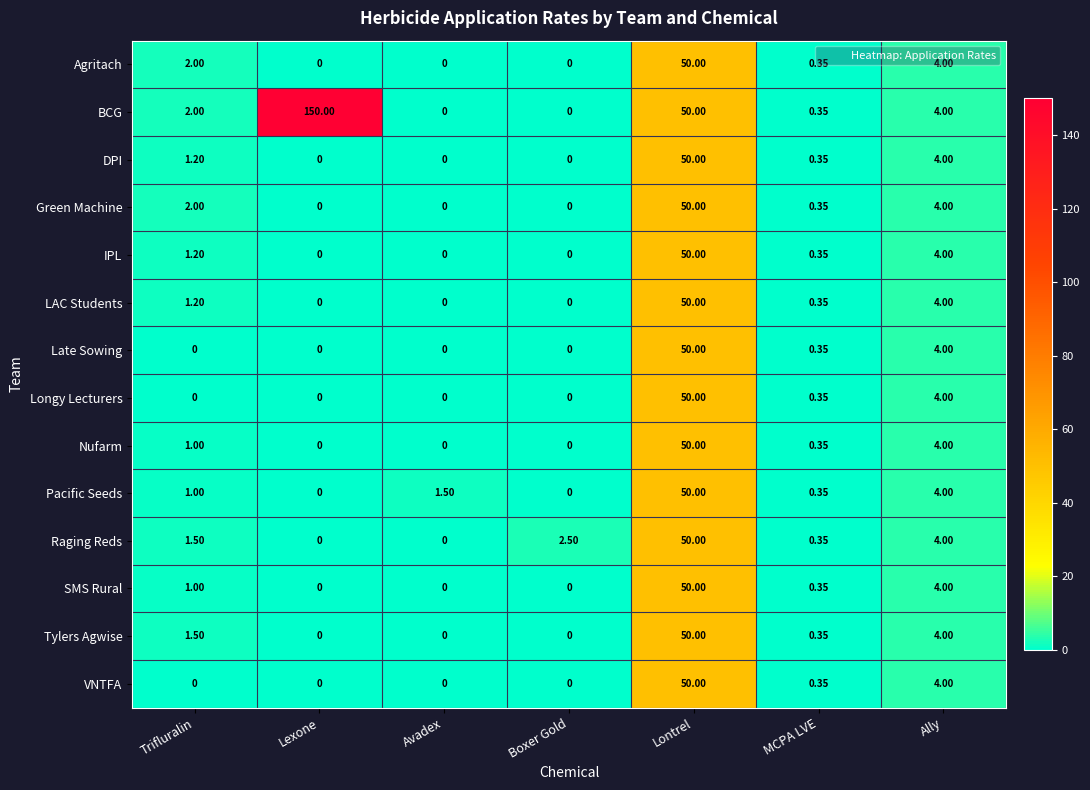

At which category is the sum across all series the highest?

Lontrel